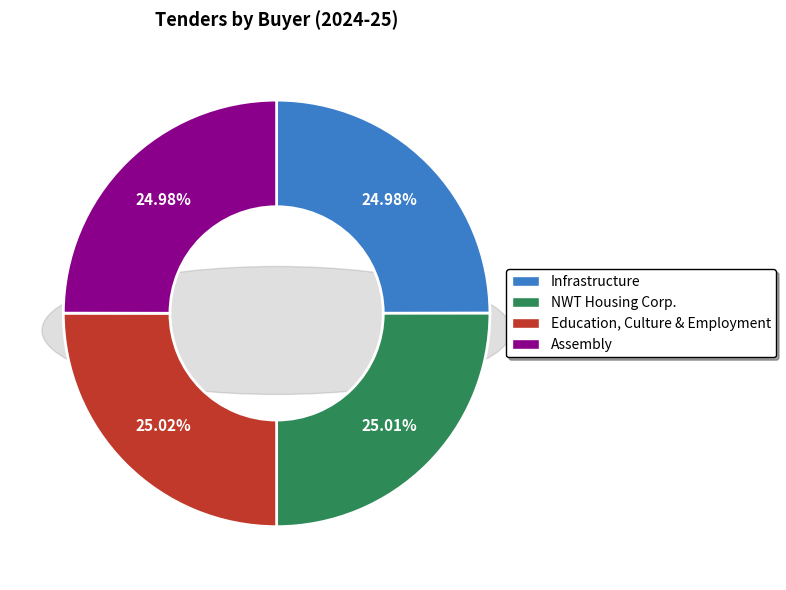

Which slice is the largest?

Education, Culture and Employment